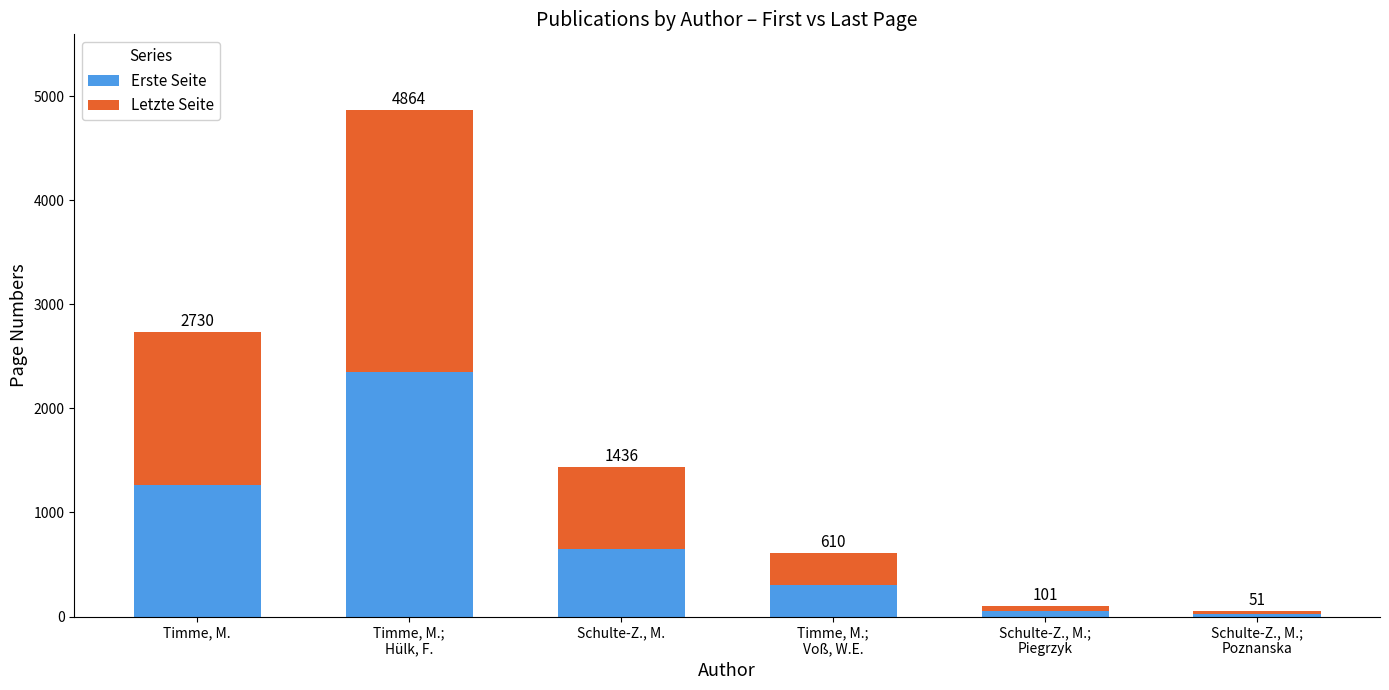

Are the bars grouped side by side (vs. stacked)?

No